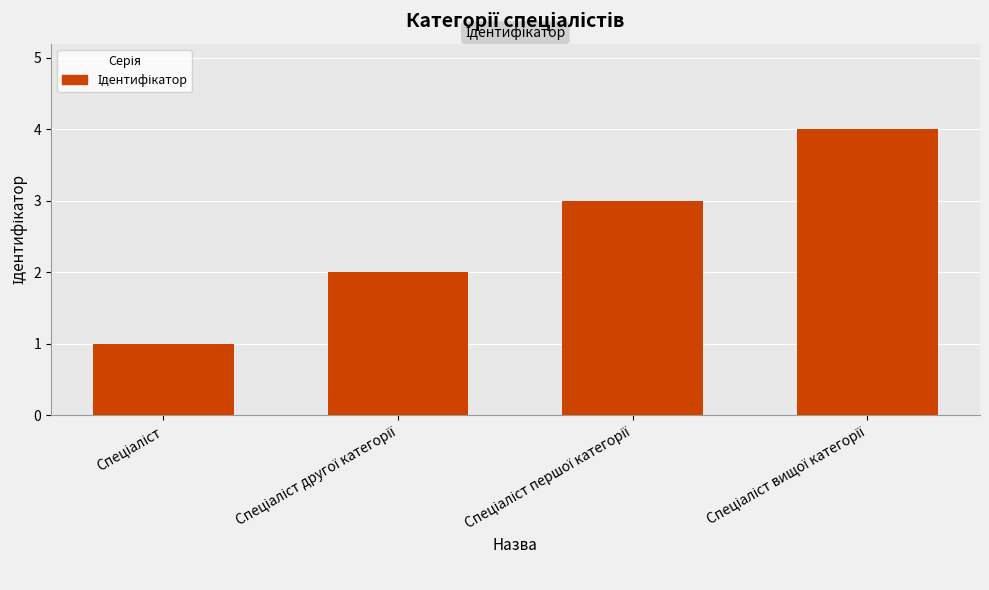

What is the greatest value displayed?

4